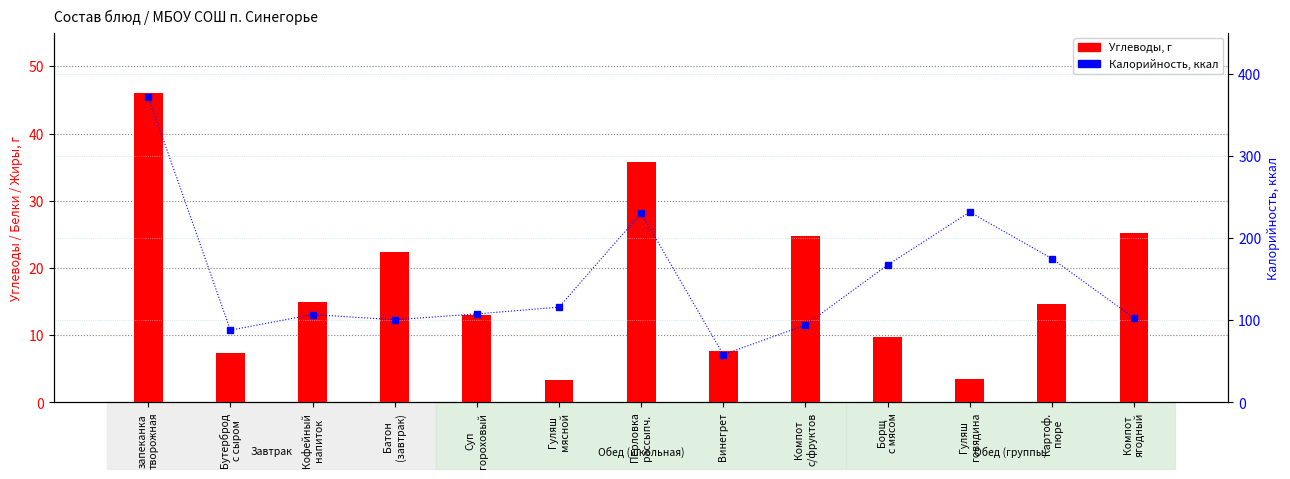

Rank the series by their average value, from lowest to highest.

Углеводы, Калорийность